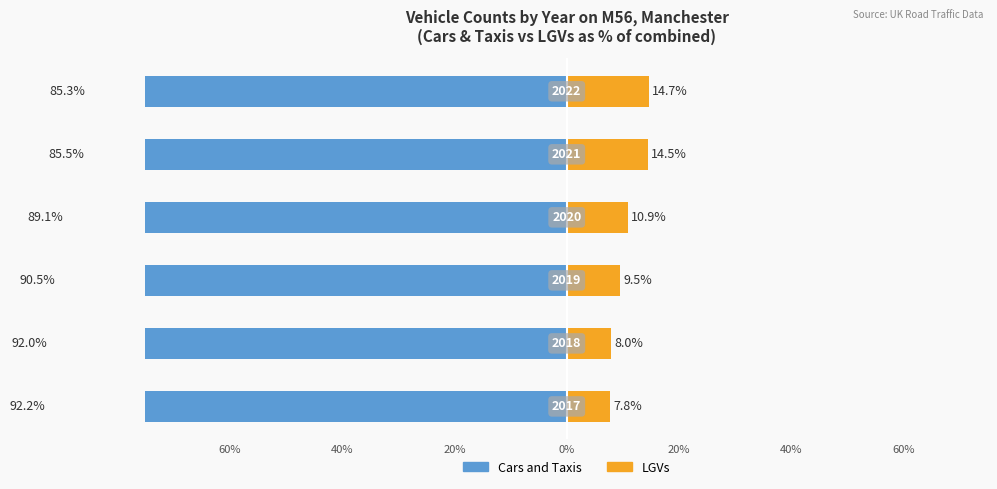

What is the average value of the Cars and Taxis series?

-89.1